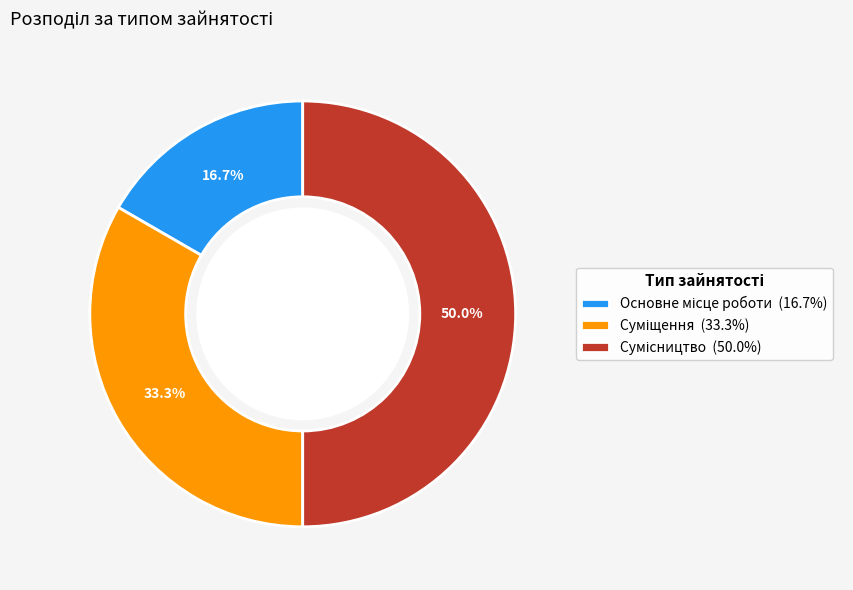

To the nearest percent, what is the average slice percentage?

33%